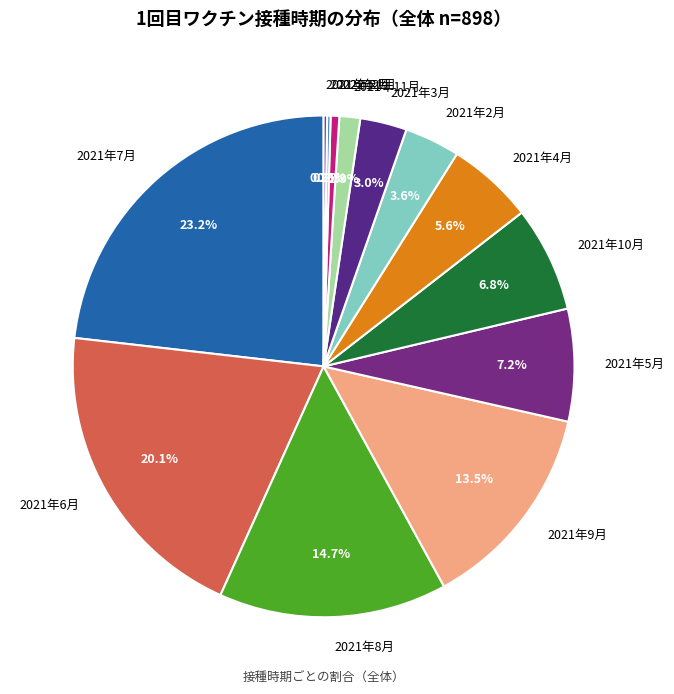

Between 2021年10月 and 2021年2月, which is larger?

2021年10月